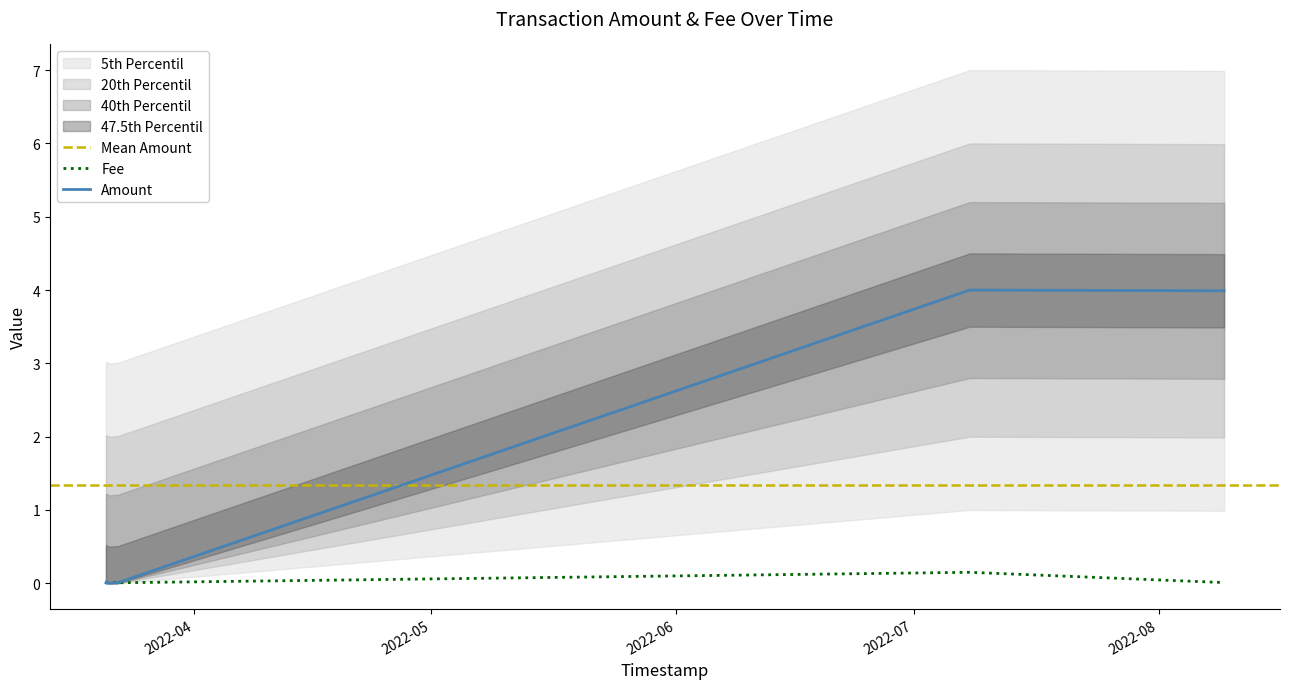

Which series has the largest range (max minus min)?

Amount